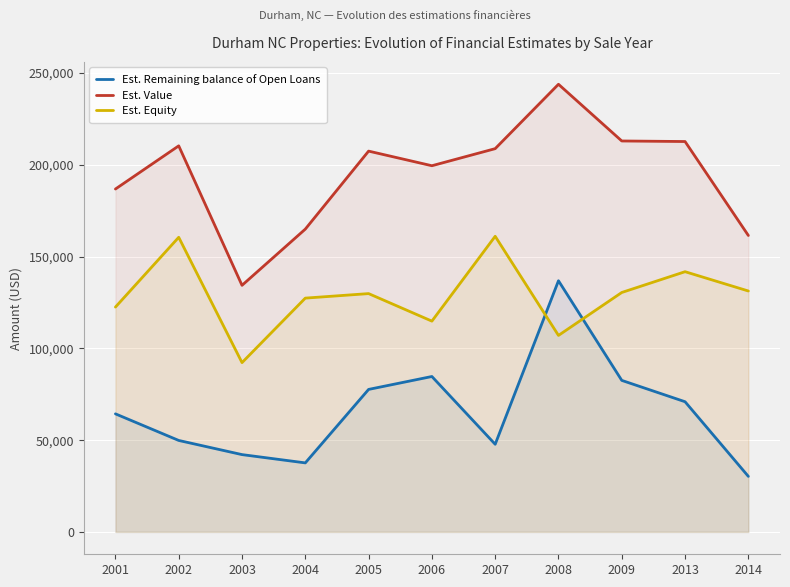

List the labels in order of Est. Value value, largest first.

2008, 2009, 2013, 2002, 2007, 2005, 2006, 2001, 2004, 2014, 2003